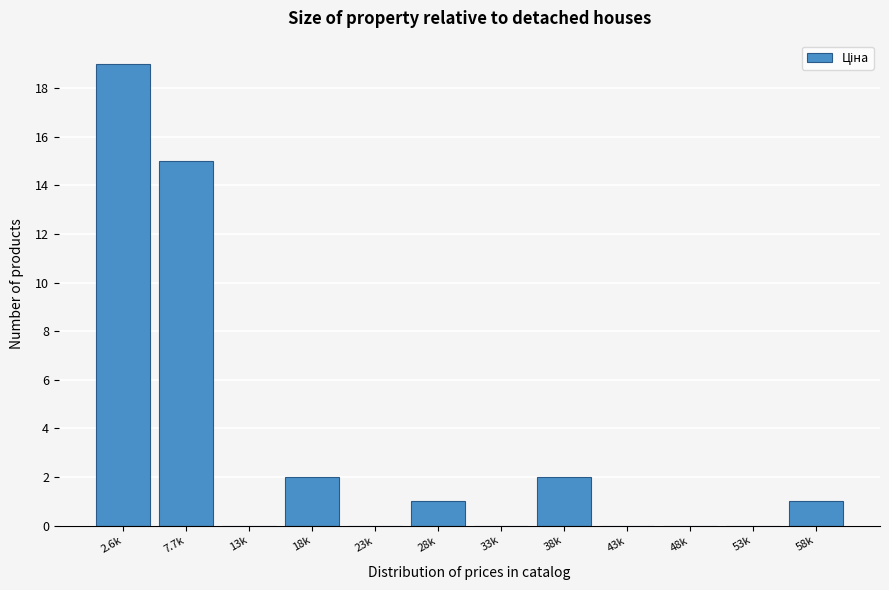

Reading left to right, list all the values displayed in this chart.

2.6k=19	7.7k=15	13k=0	18k=2	23k=0	28k=1	33k=0	38k=2	43k=0	48k=0	53k=0	58k=1